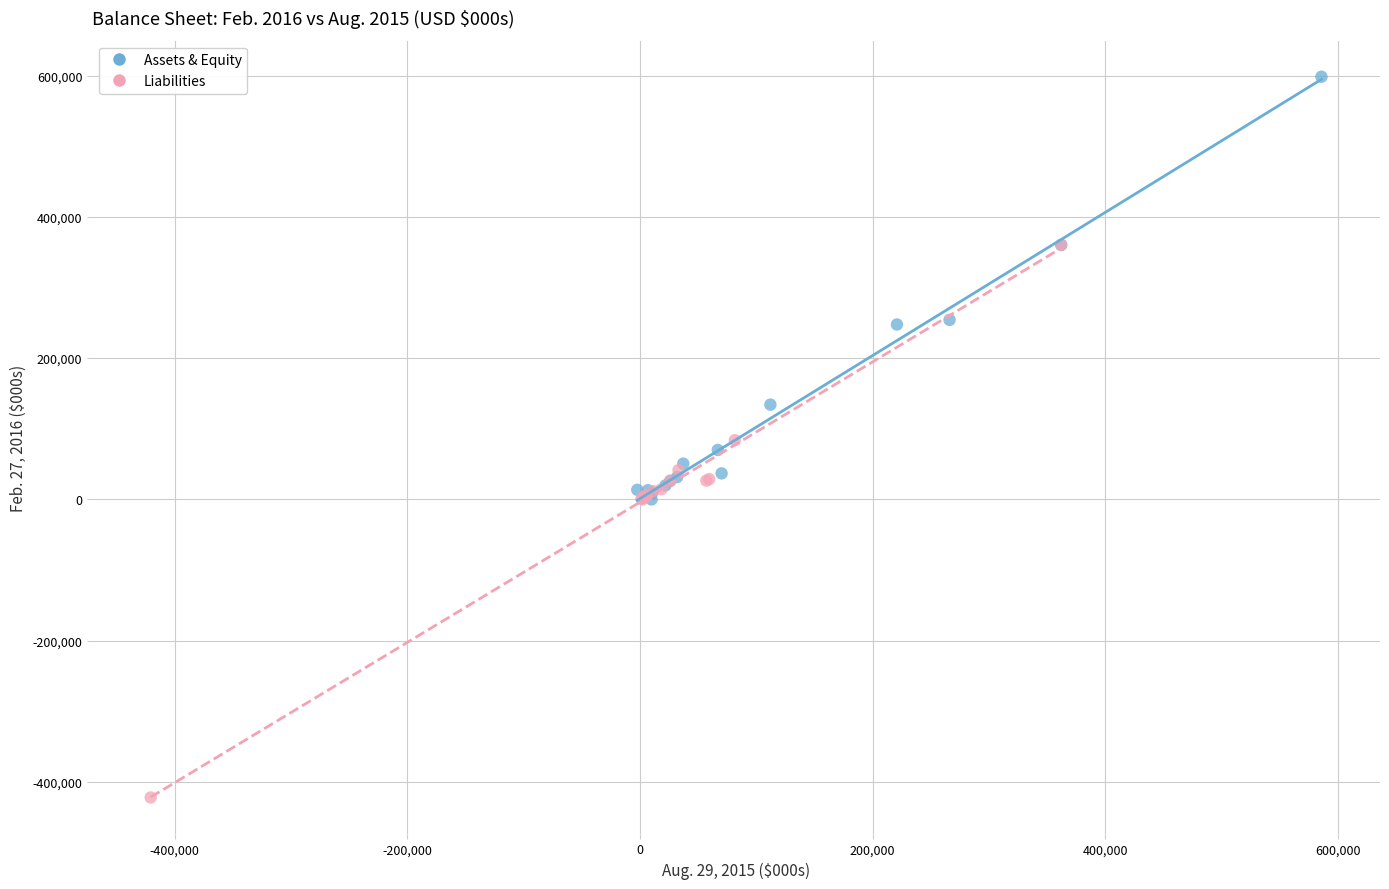

Which series contains the lowest Y value?

Liabilities